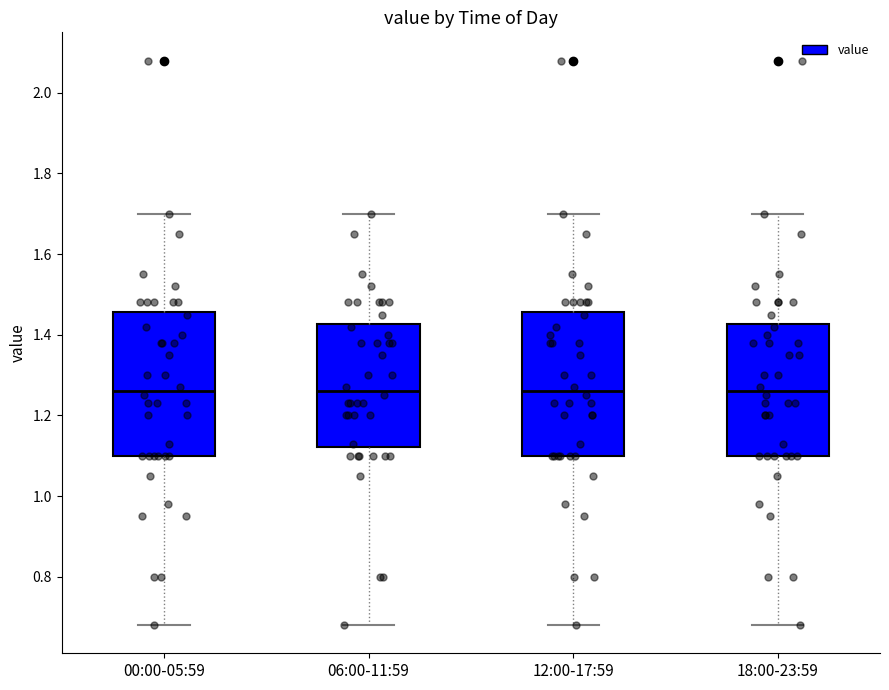

Reading left to right, read every box against the y-axis: the position of its median line, the range the box covers, and the ends of its whiskers. The values are not printed on the chart, so give them approximately, as read against the axis.

00:00-05:59: median 1.26, box 1.10 to 1.46, whiskers 0.68 to 1.70
06:00-11:59: median 1.26, box 1.12 to 1.42, whiskers 0.68 to 1.70
12:00-17:59: median 1.26, box 1.10 to 1.46, whiskers 0.68 to 1.70
18:00-23:59: median 1.26, box 1.10 to 1.42, whiskers 0.68 to 1.70